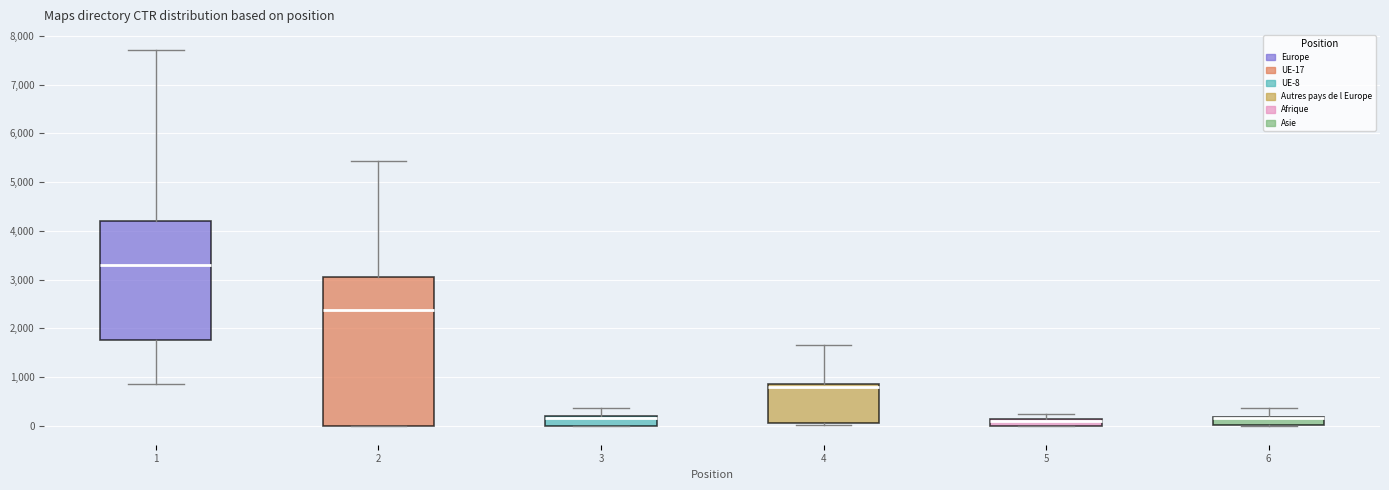

Where does the upper whisker of the box at x = 1 end on the y-axis? The values are not printed on the chart, so give them approximately, as read against the axis.

7700